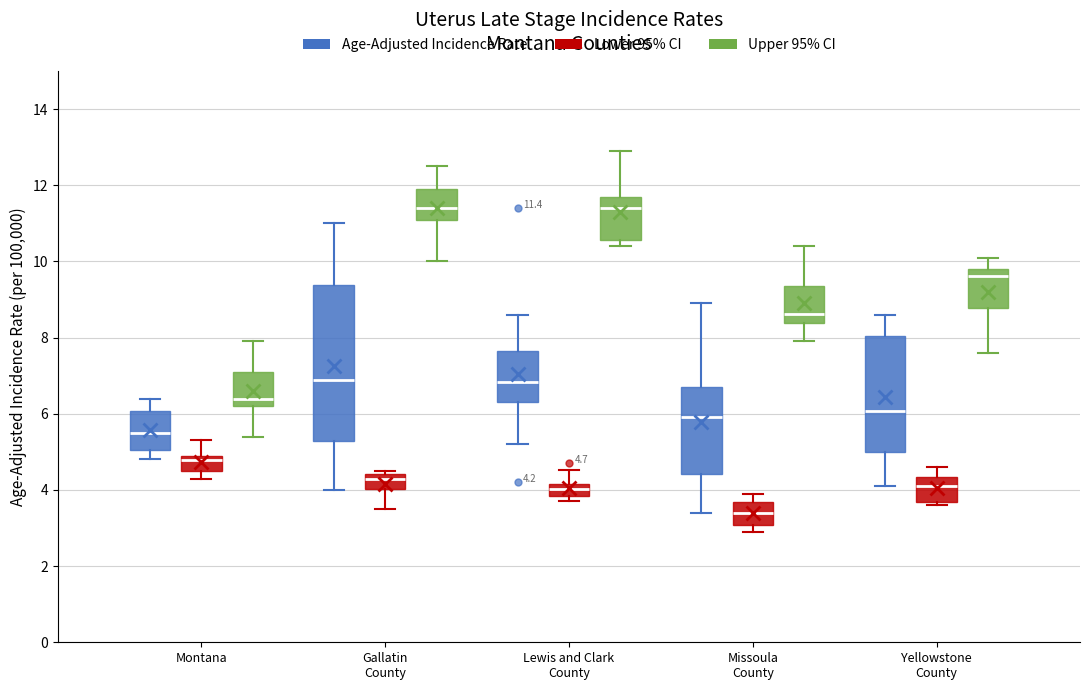

Which box is the tallest, from its lower edge to its upper edge?

Gallatin County (Age-Adjusted Incidence Rate)